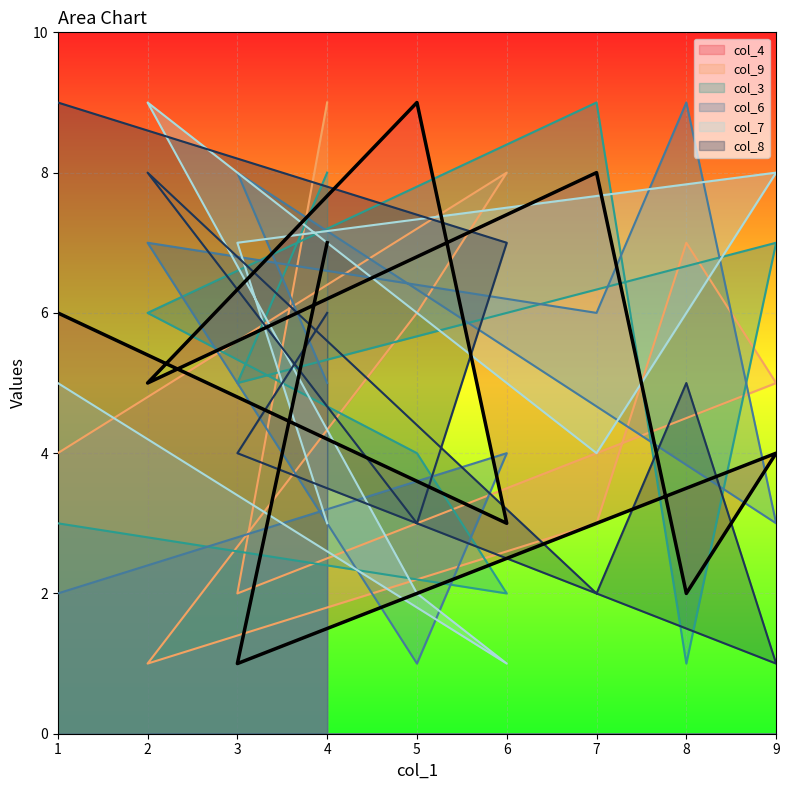

What is the approximate value of col_8 at 6?

7